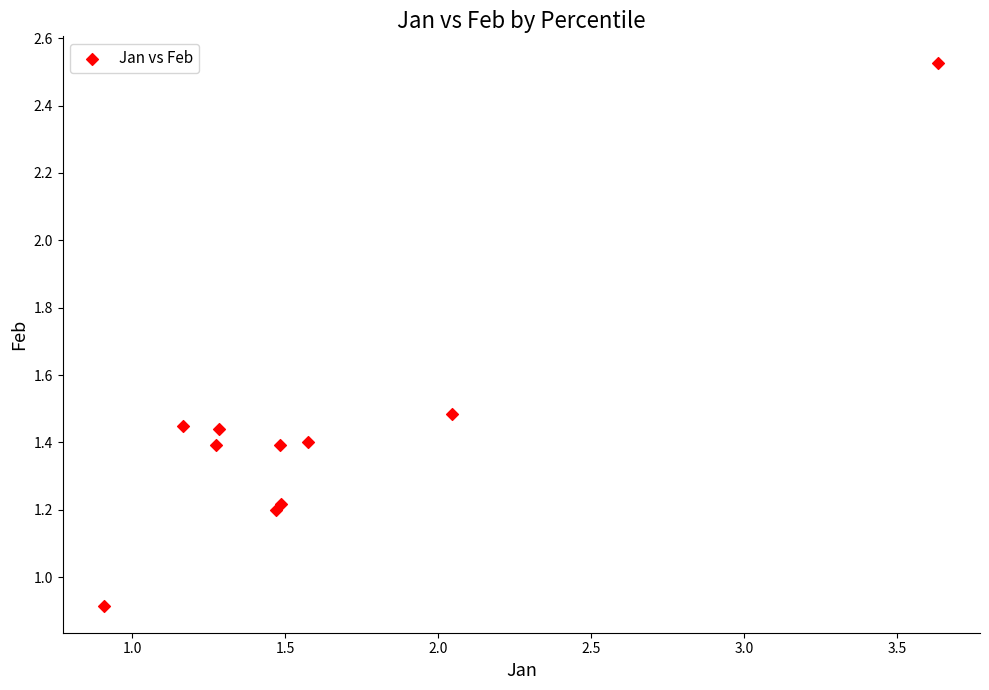

What Y value in the scatter plot is closest to 1?

0.9